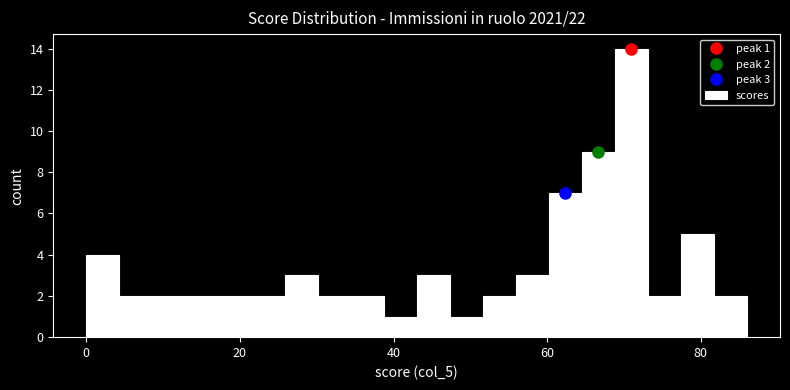

Read against the x-axis, roughly where is the centre of the tallest bar?

70